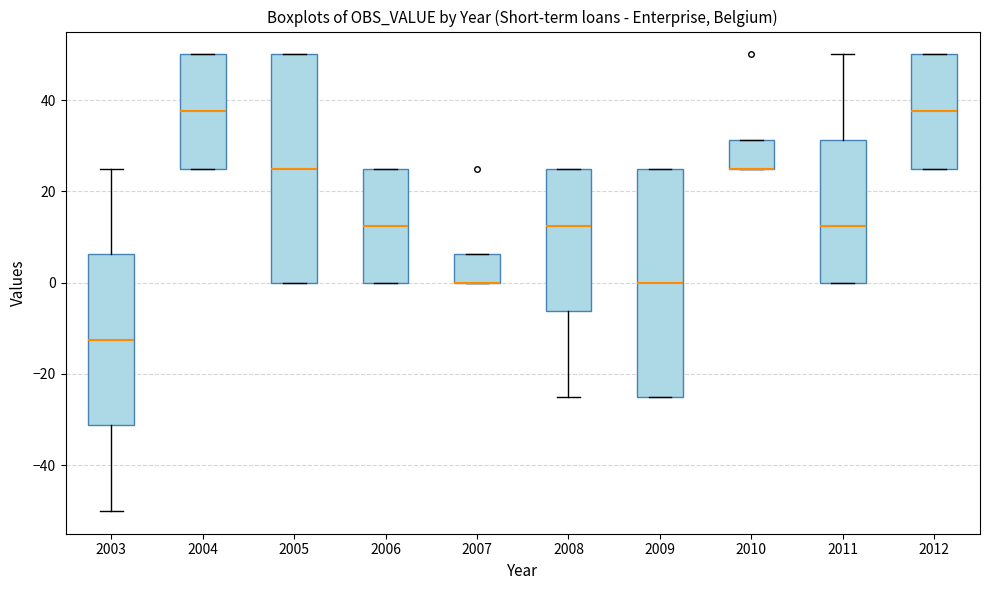

Reading left to right, read every box against the y-axis: the position of its median line, the range the box covers, and the ends of its whiskers. The values are not printed on the chart, so give them approximately, as read against the axis.

2003: median -12, box -32 to 6, whiskers -50 to 26
2004: median 38, box 26 to 50, whiskers 26 to 50
2005: median 26, box 0 to 50, whiskers 0 to 50
2006: median 12, box 0 to 26, whiskers 0 to 26
2007: median 0 (drawn on the box's lower edge), box 0 to 6, whiskers 0 to 6
2008: median 12, box -6 to 26, whiskers -24 to 26
2009: median 0, box -24 to 26, whiskers -24 to 26
2010: median 26 (drawn on the box's lower edge), box 26 to 32, whiskers 26 to 32
2011: median 12, box 0 to 32, whiskers 0 to 50
2012: median 38, box 26 to 50, whiskers 26 to 50